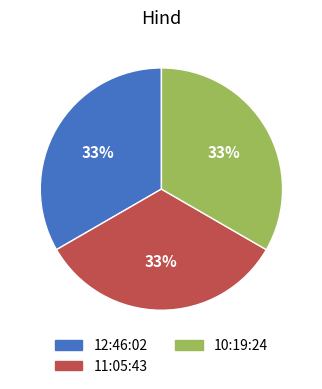

Is 10:19:24 the majority of the pie?

No